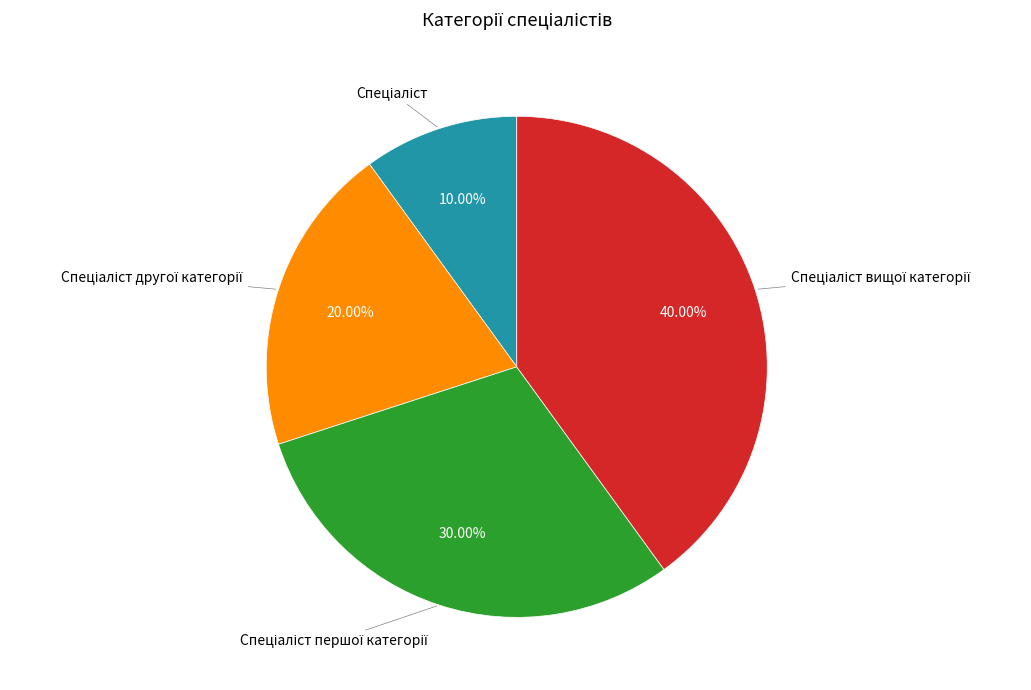

Is there a majority slice in this chart?

No